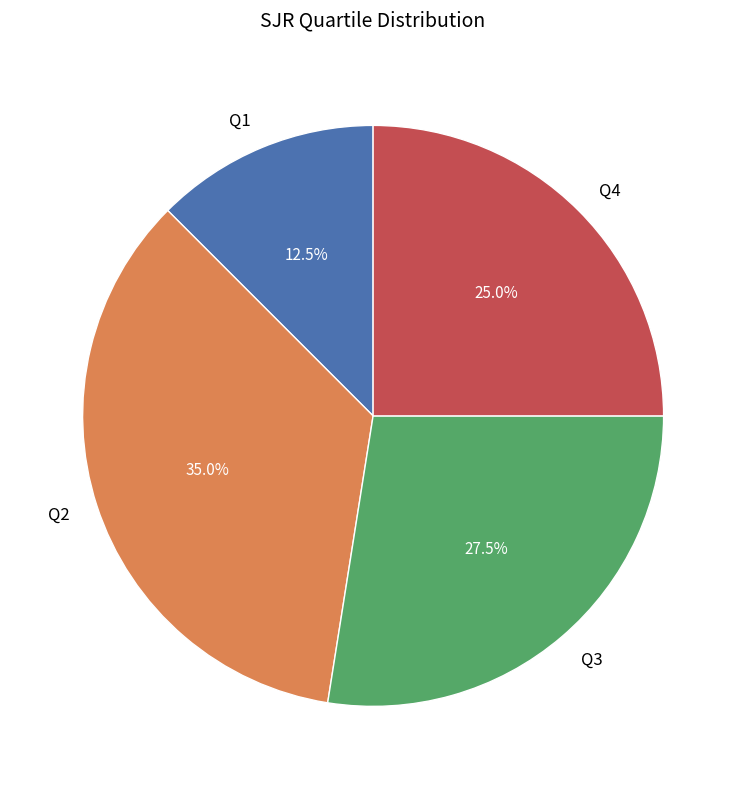

Rank the categories by value from highest to lowest.

Q2, Q3, Q4, Q1